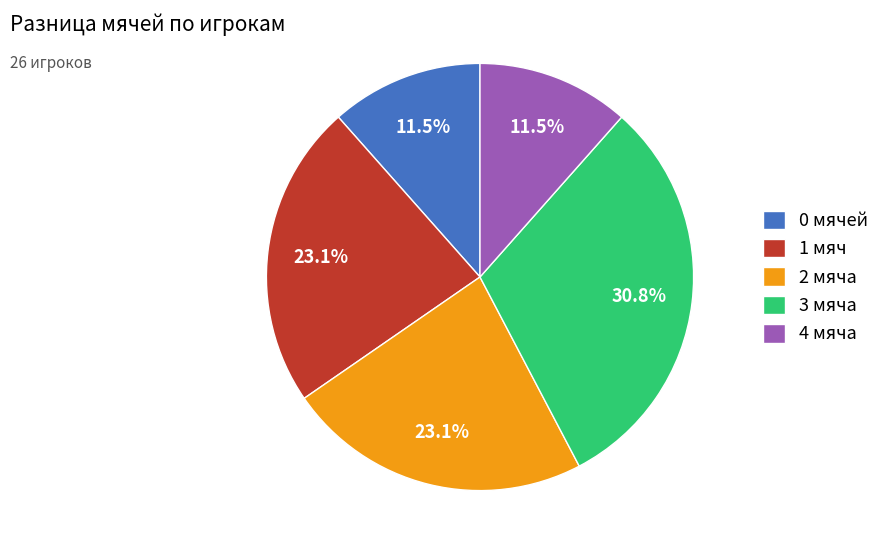

To the nearest percent, what is the average slice percentage?

20%